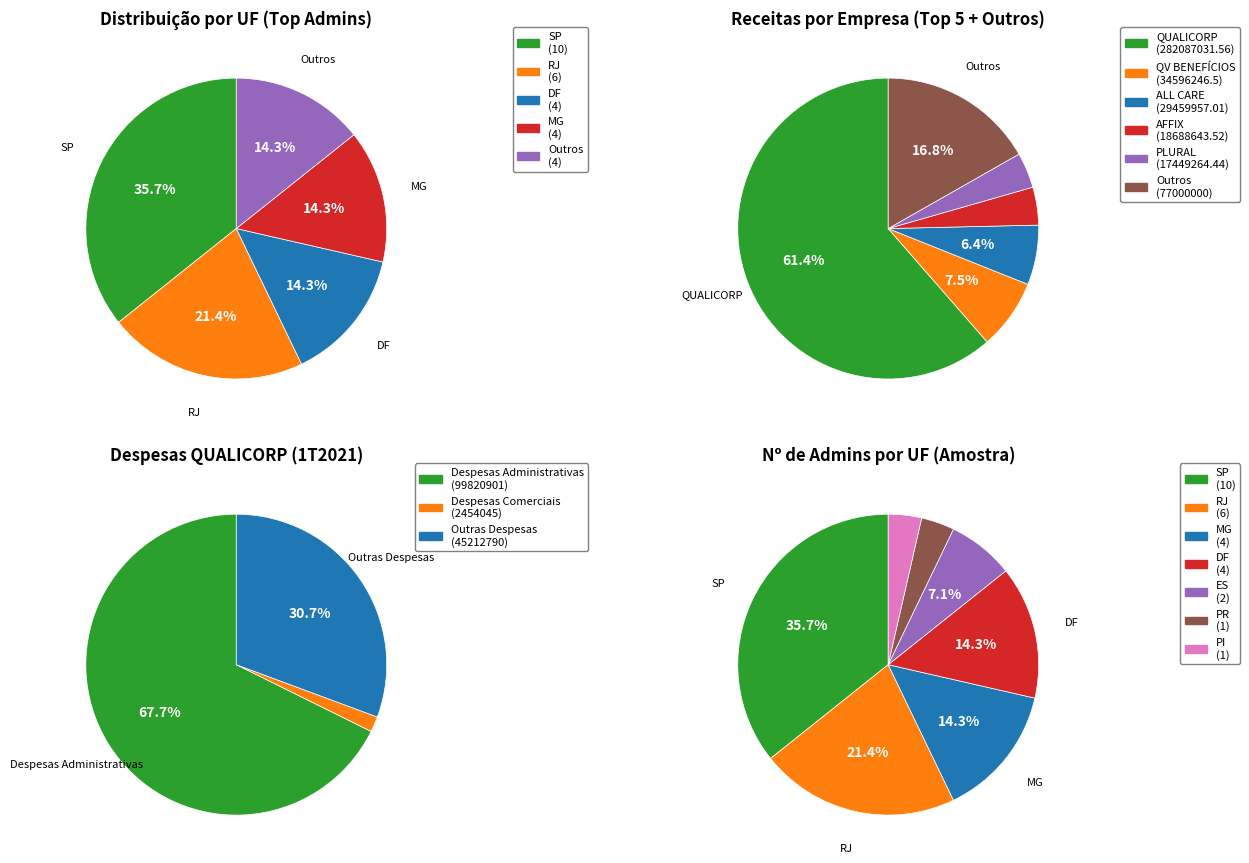

Does Receitas account for over 50% of the chart?

Yes